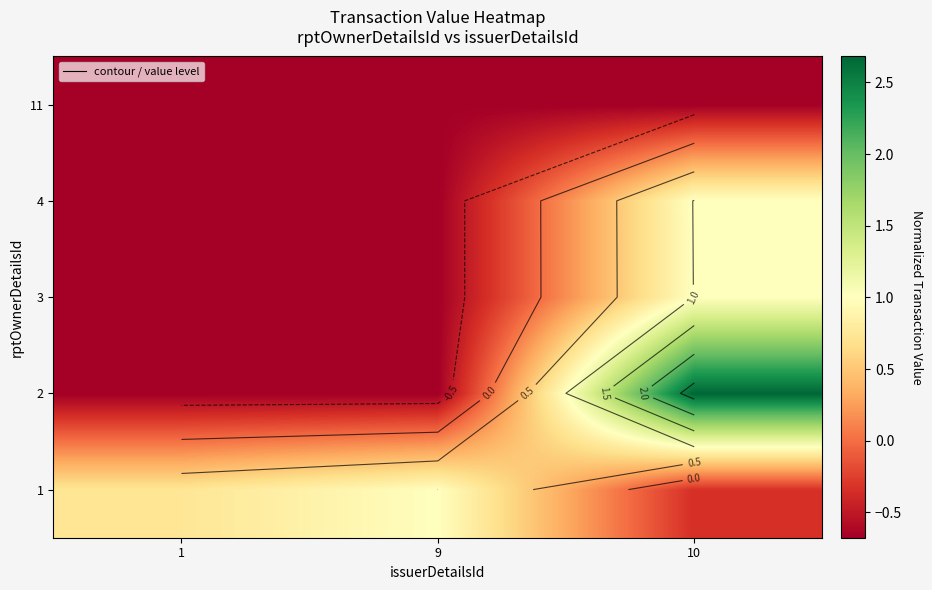

What is the minimum value shown in the chart?

-0.7